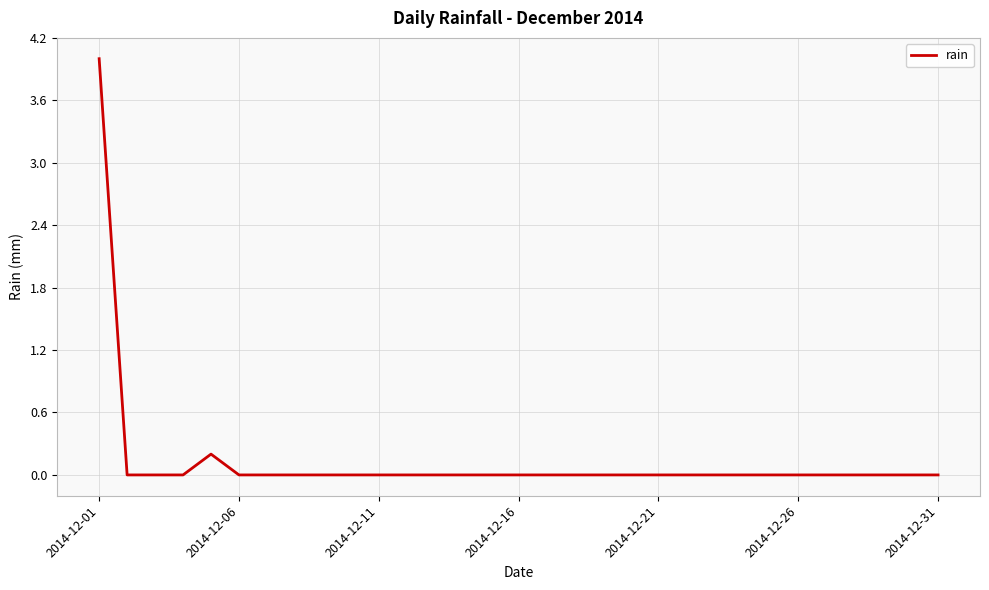

What is the maximum value shown in the chart?

4.0